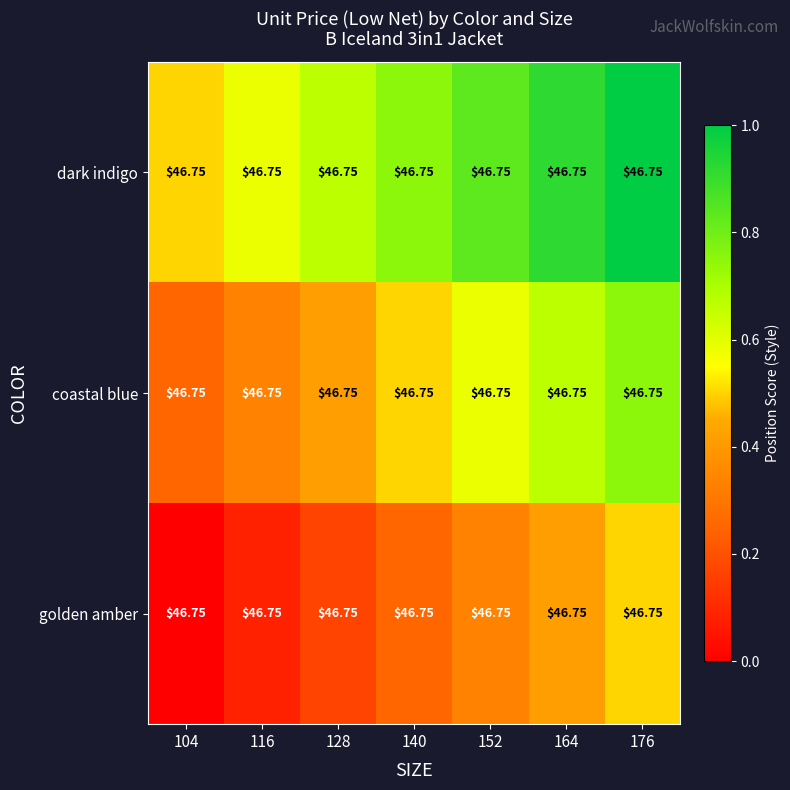

Between 104 and 176, which series saw the biggest shift?

dark indigo